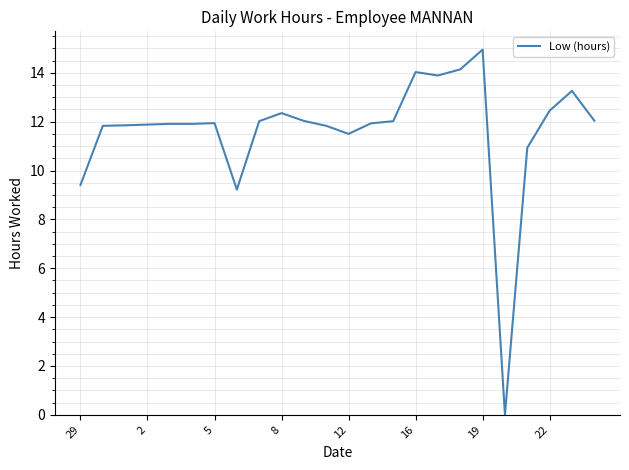

The chart shows a value of 17.1 at 8. True or false?

False